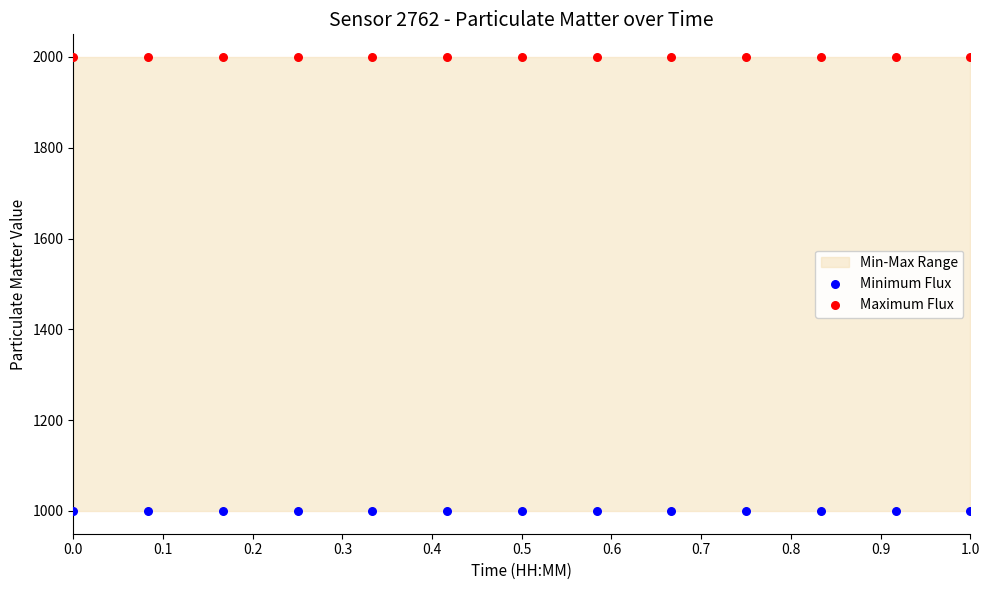

Which series contains the lowest Y value?

Minimum Flux